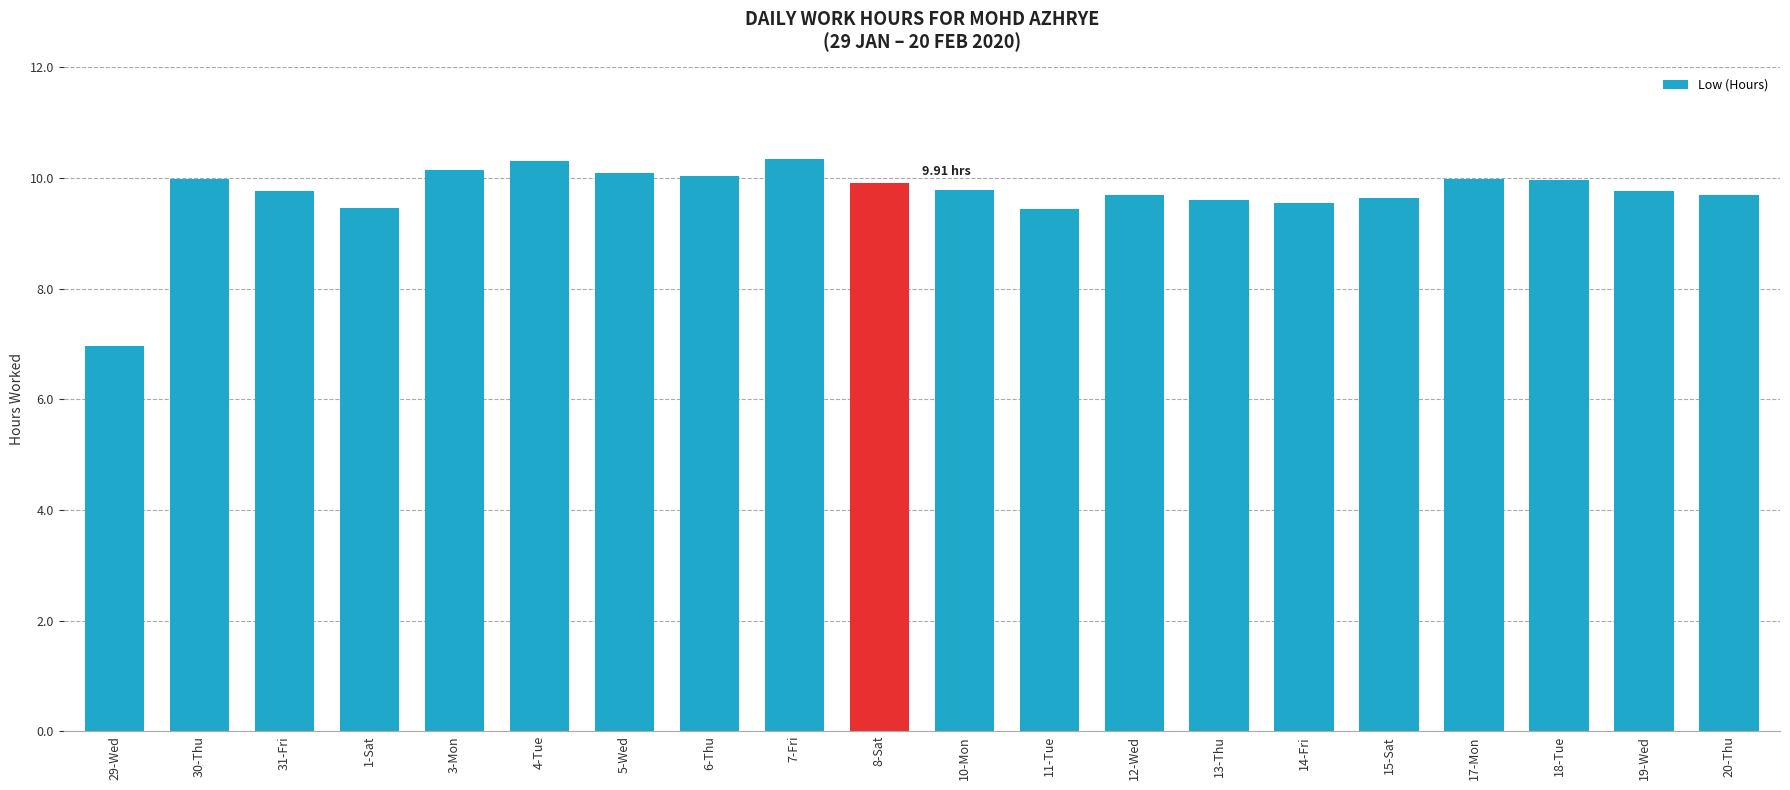

How many categories are shown in the chart?

20